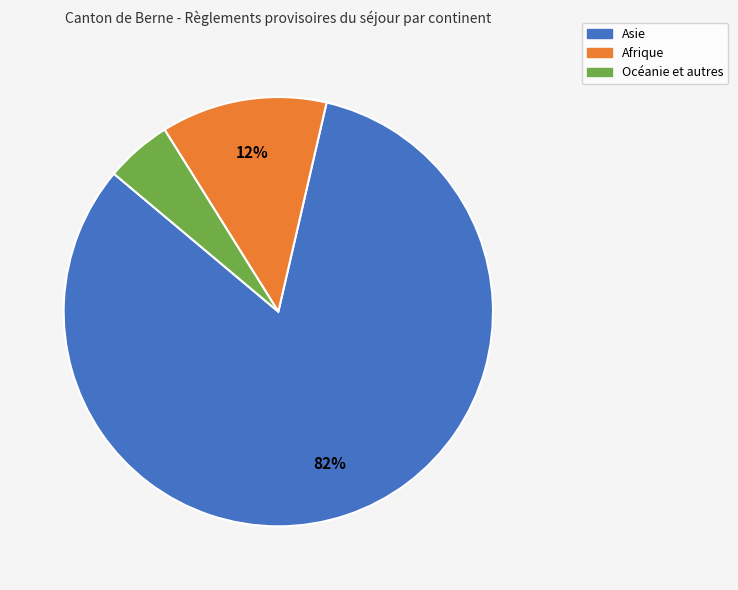

Is there a majority slice in this chart?

Yes